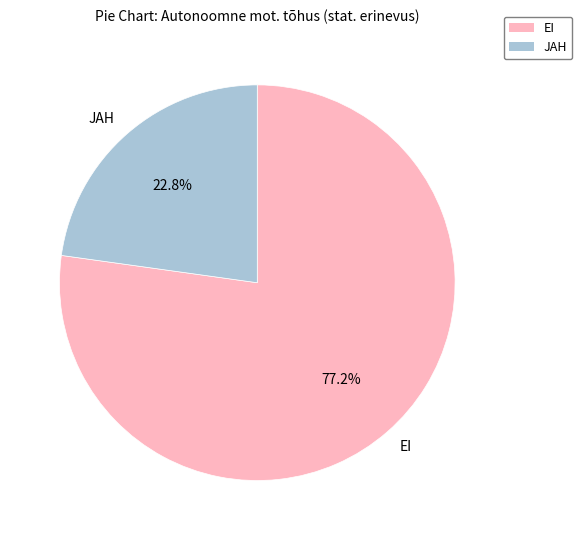

To the nearest percent, what is the difference between the largest and smallest slice percentages?

54%